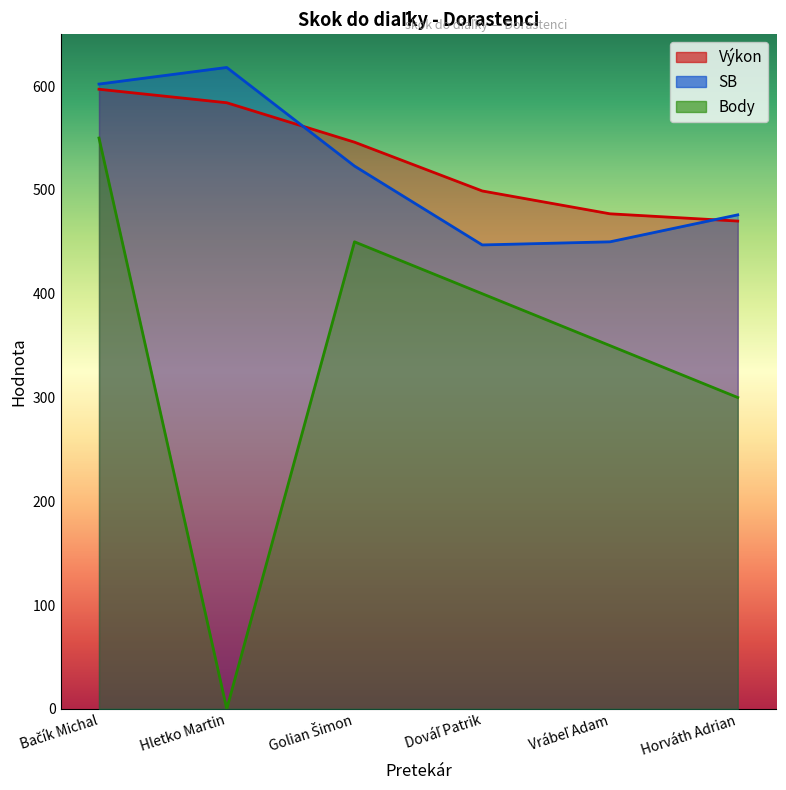

Where is SB nearest to the value 532?

Golian Šimon